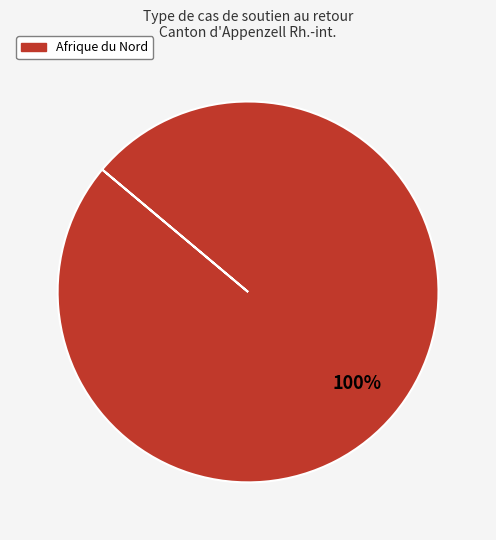

True or false: Afrique du Nord accounts for 100% of the total.

True